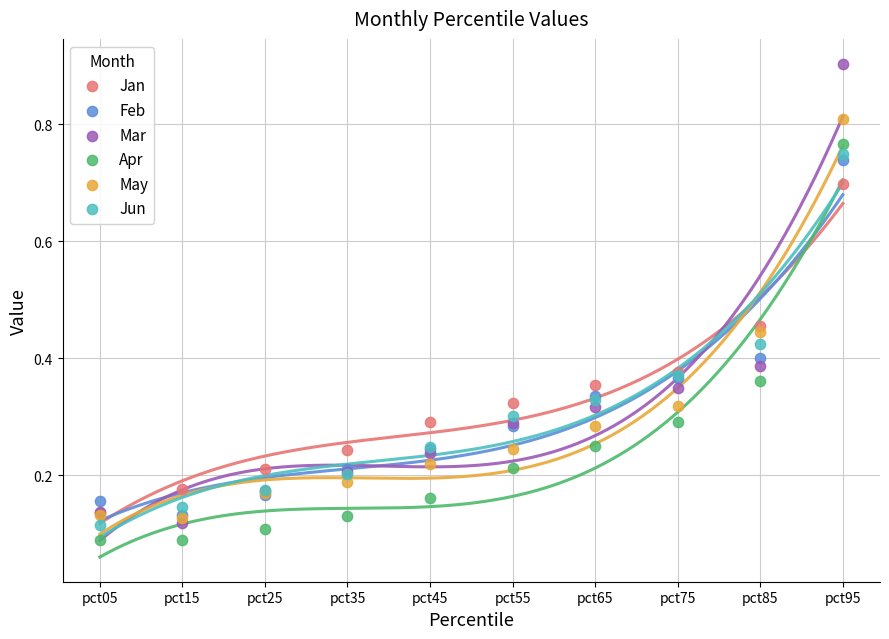

Which series reaches the minimum Y coordinate?

Apr